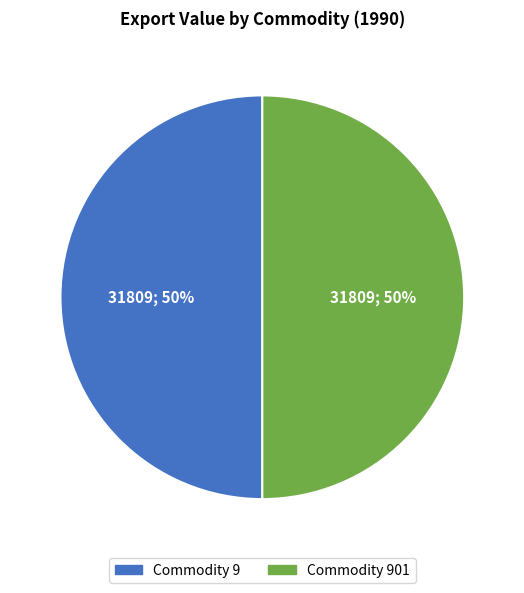

To the nearest percent, what is the average slice percentage?

50%